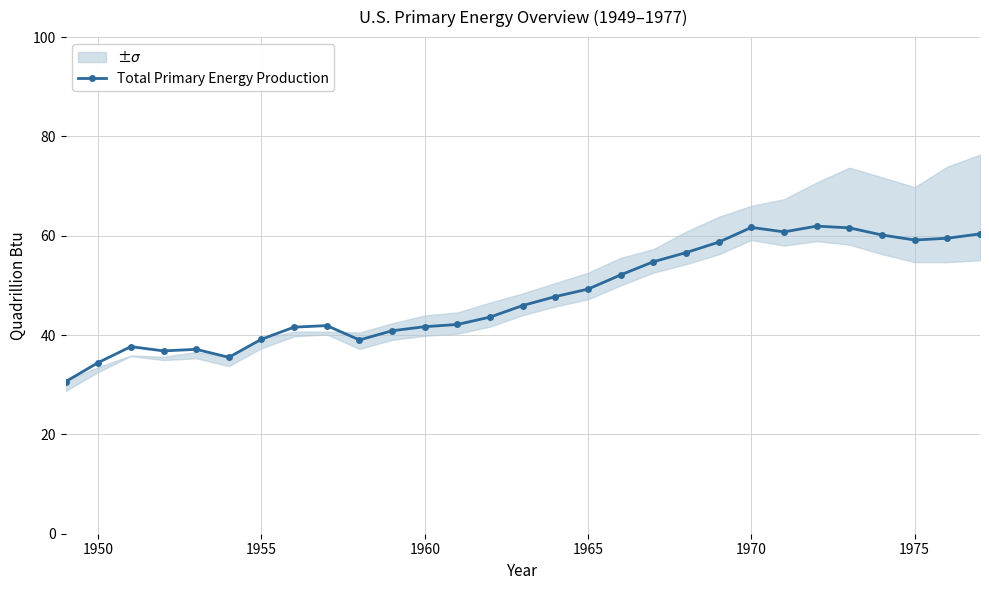

What is the lowest value of the Total Primary Energy Production series?

30.6